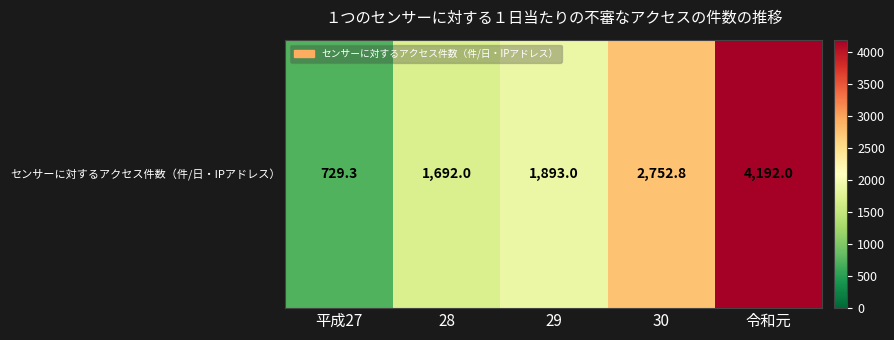

What is the sum of the values at 28 and 29?

3585.0